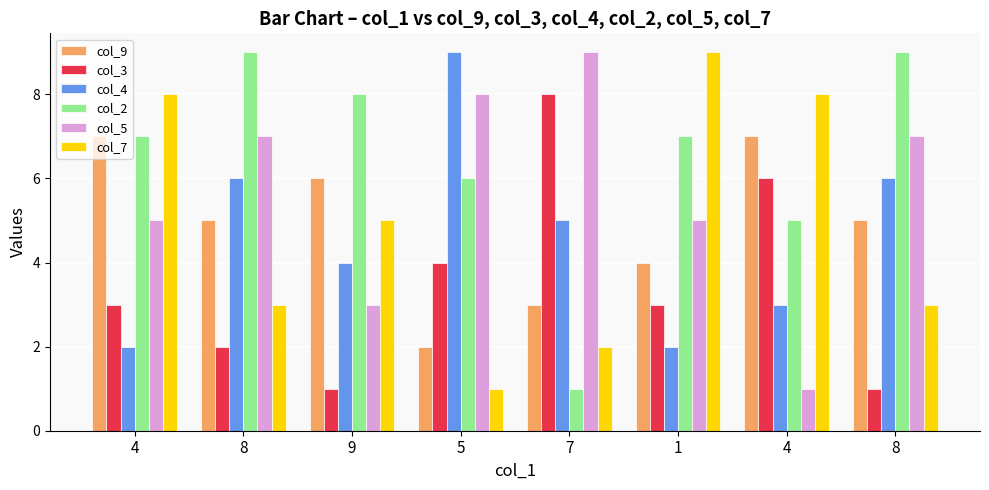

Is it true that col_4 equals 1 at 1?

False